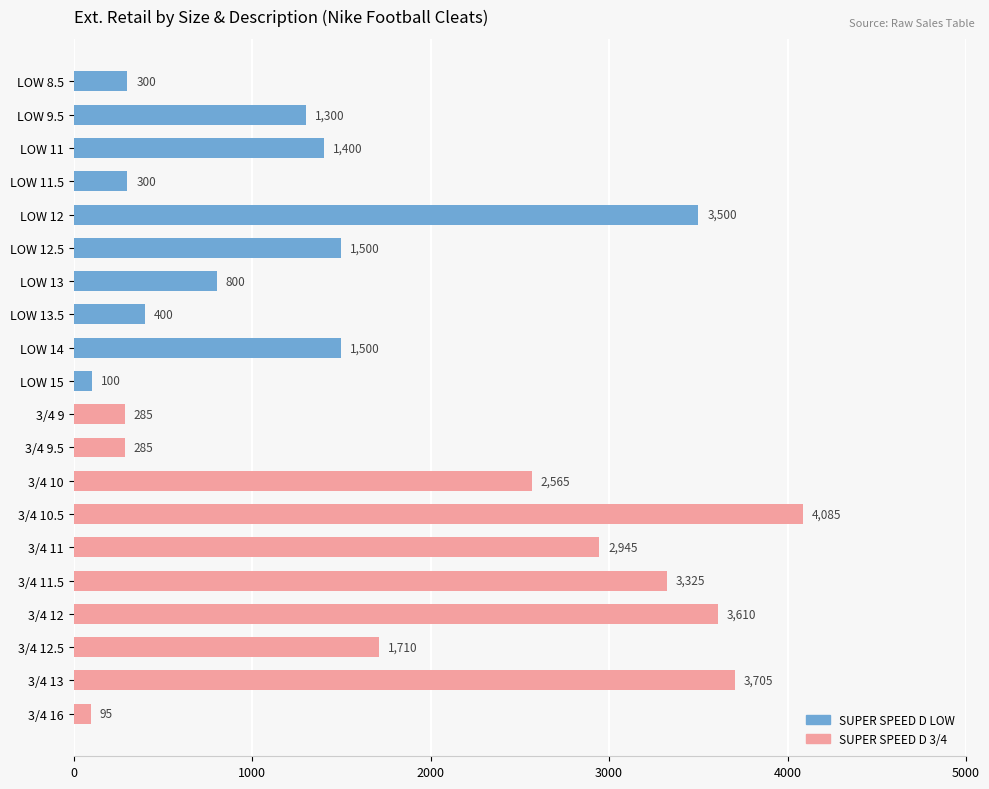

How many bars are there in total?

20